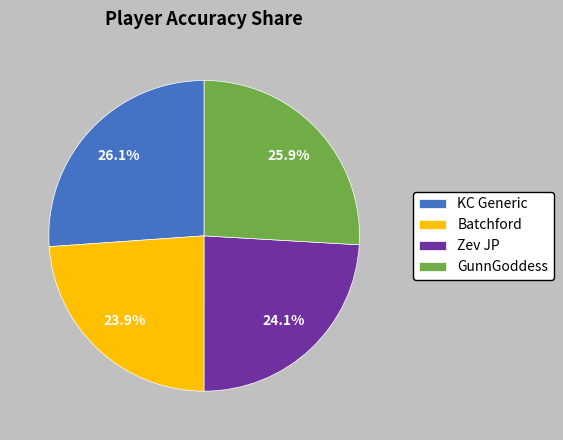

To the nearest percent, what portion does Batchford represent?

24%